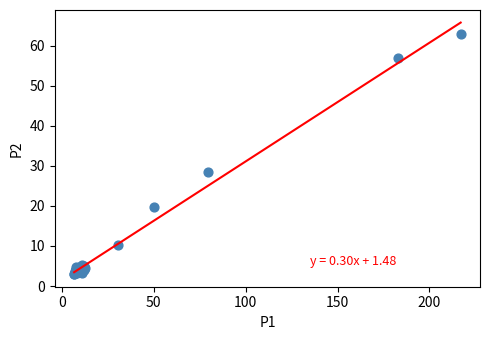

What Y value in the scatter plot is closest to 32?

28.4